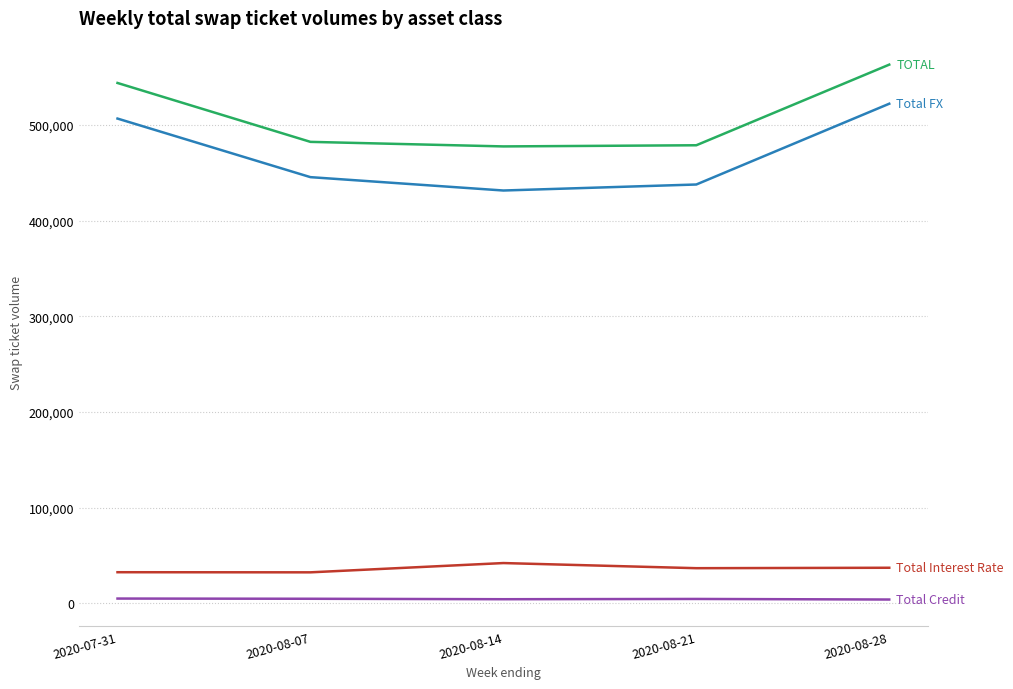

At which category is the sum across all series the highest?

2020-08-28